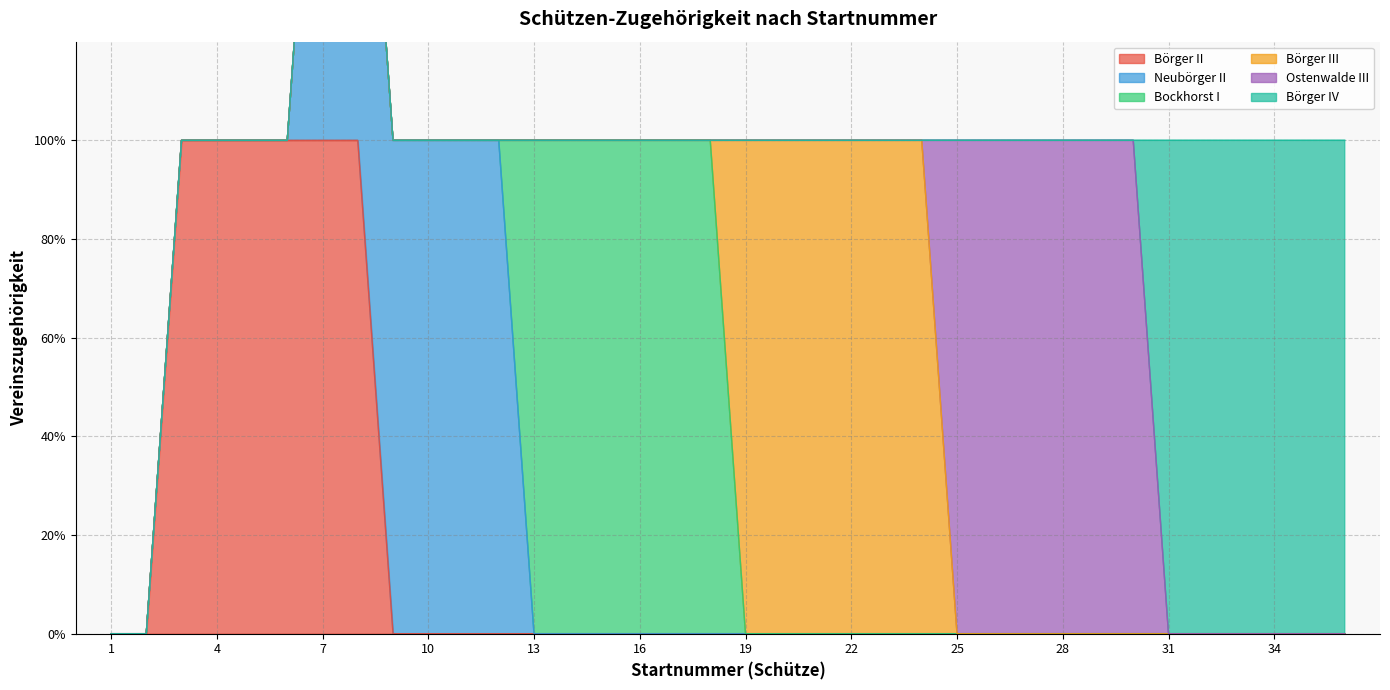

What are all the series names shown in the legend?

Börger II, Neubörger II, Bockhorst I, Börger III, Ostenwalde III, Börger IV